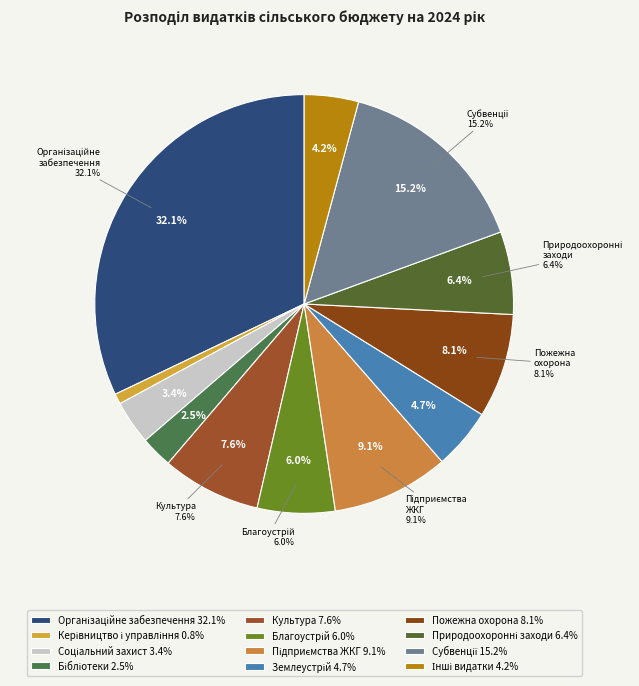

Which slice is the largest?

Організаційне, інформаційно-аналітичне забезпечення